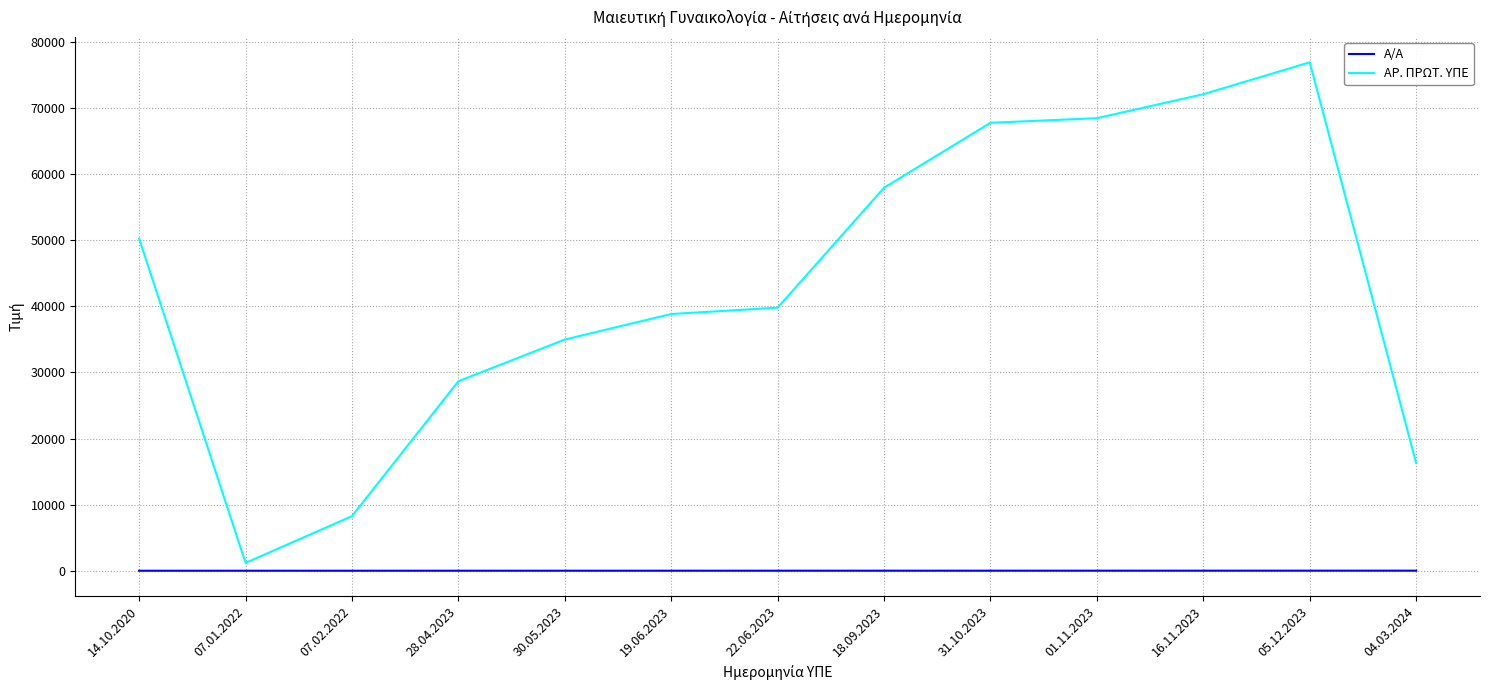

True or false: ΑΡ. ΠΡΩΤ. ΥΠΕ has a value of 8259 at 07.02.2022.

True